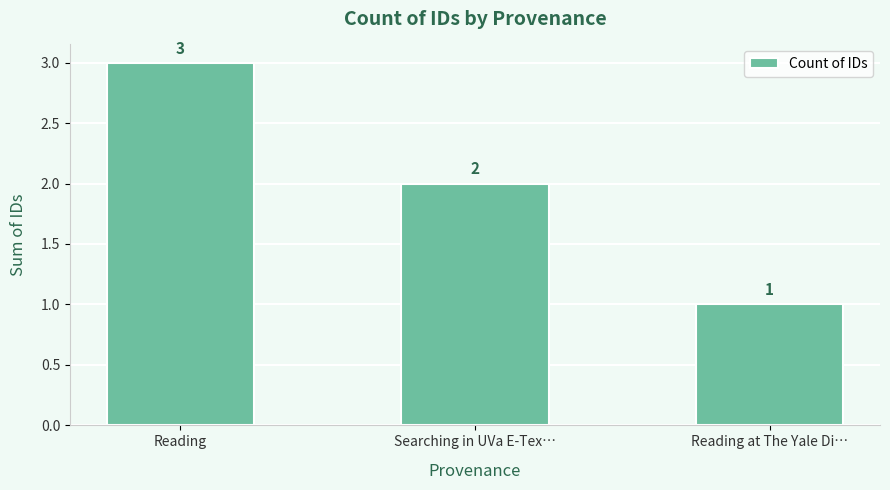

Rank the categories by value from highest to lowest.

Reading, Searching in UVa E-Tex…, Reading at The Yale Di…